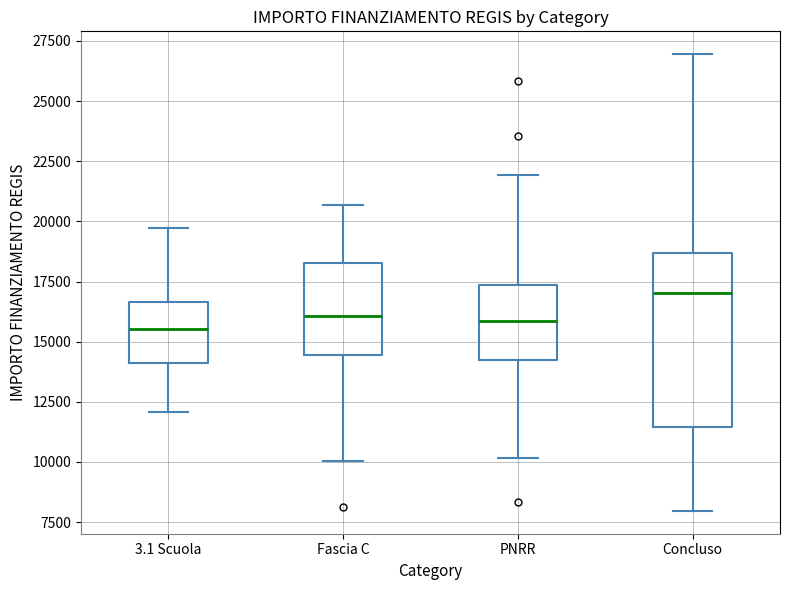

Reading left to right, transcribe this box plot: for each box, give where its median line is, the range the box spans, and where its two whiskers end, as read against the y-axis. The values are not printed on the chart, so give them approximately, as read against the axis.

3.1 Scuola: median 15500, box 14000 to 16500, whiskers 12000 to 19500
Fascia C: median 16000, box 14500 to 18500, whiskers 10000 to 20500
PNRR: median 16000, box 14000 to 17500, whiskers 10000 to 22000
Concluso: median 17000, box 11500 to 18500, whiskers 8000 to 27000